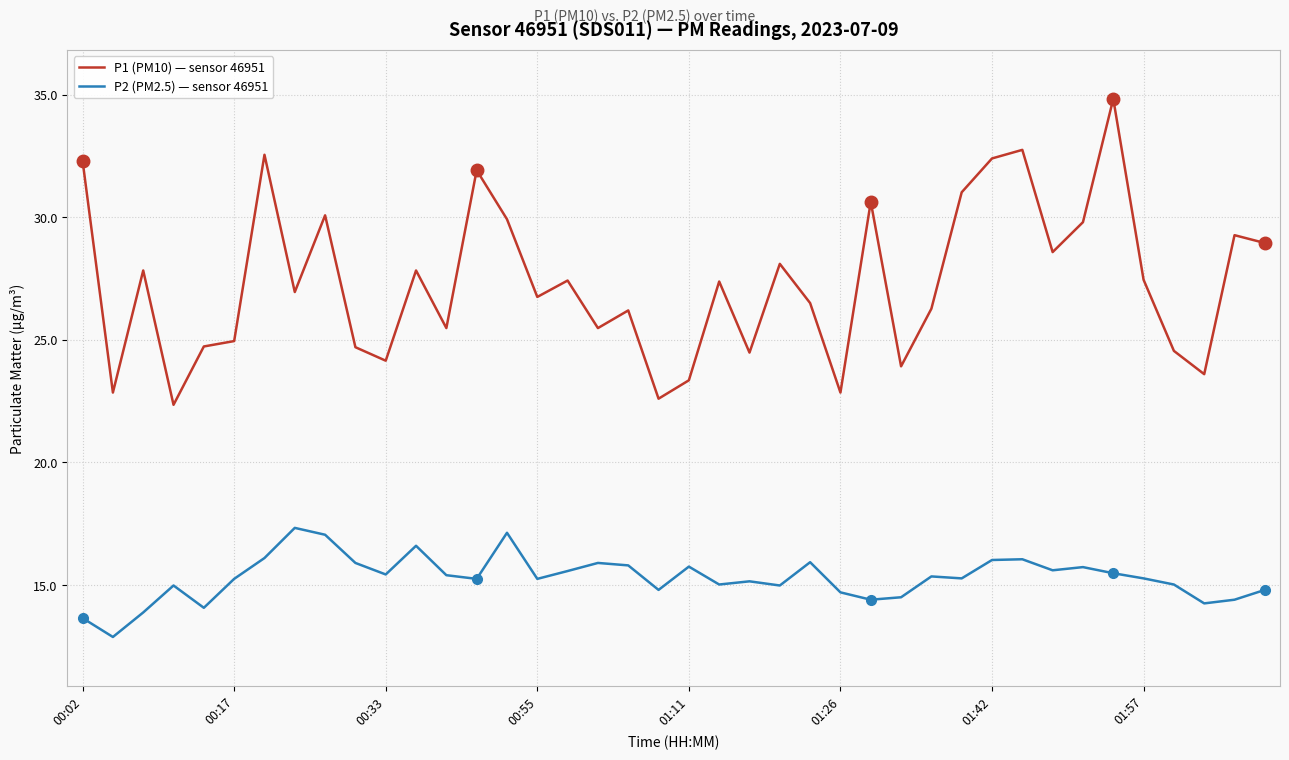

What is the minimum value shown in the chart?

12.9